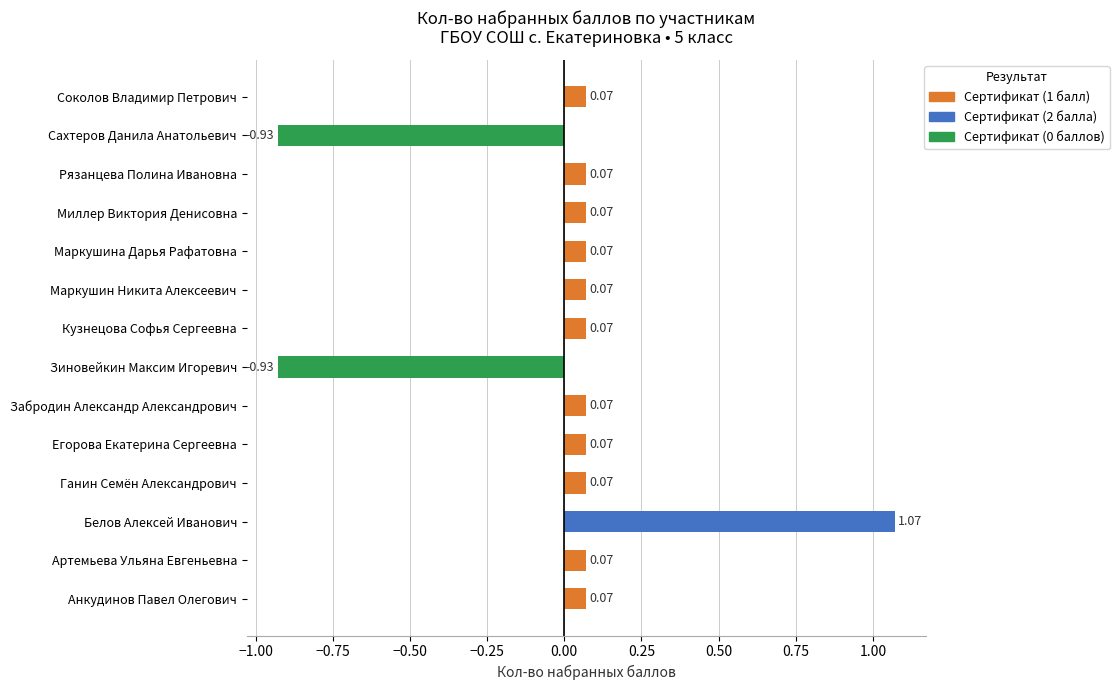

At which category does the chart reach its peak across all series?

Белов Алексей Иванович